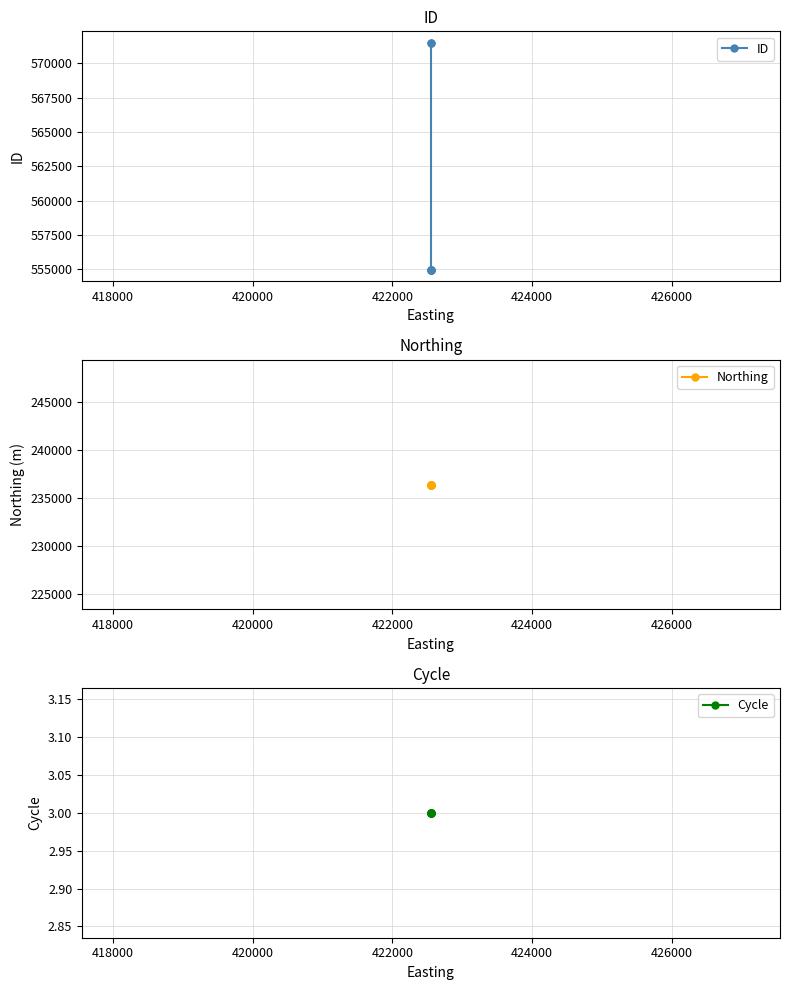

Is the value of Cycle at 422000 greater than the value of Northing at 420000?

No